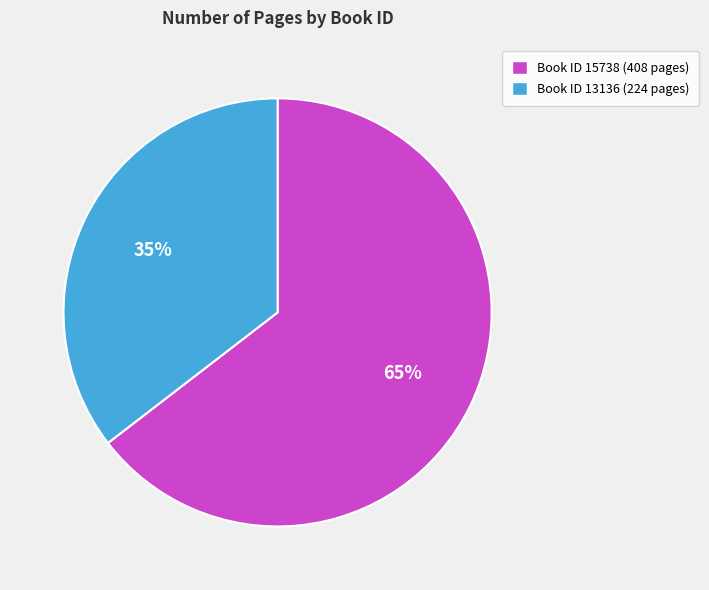

What is the largest slice in the pie chart?

Book ID 15738 (408 pages)